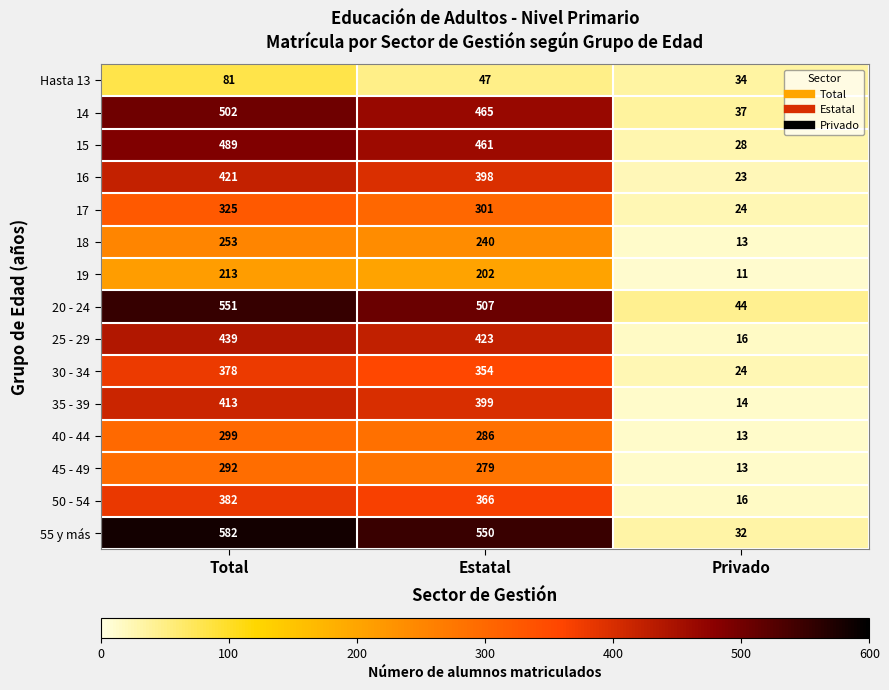

Which series has the largest range (max minus min)?

55 y más